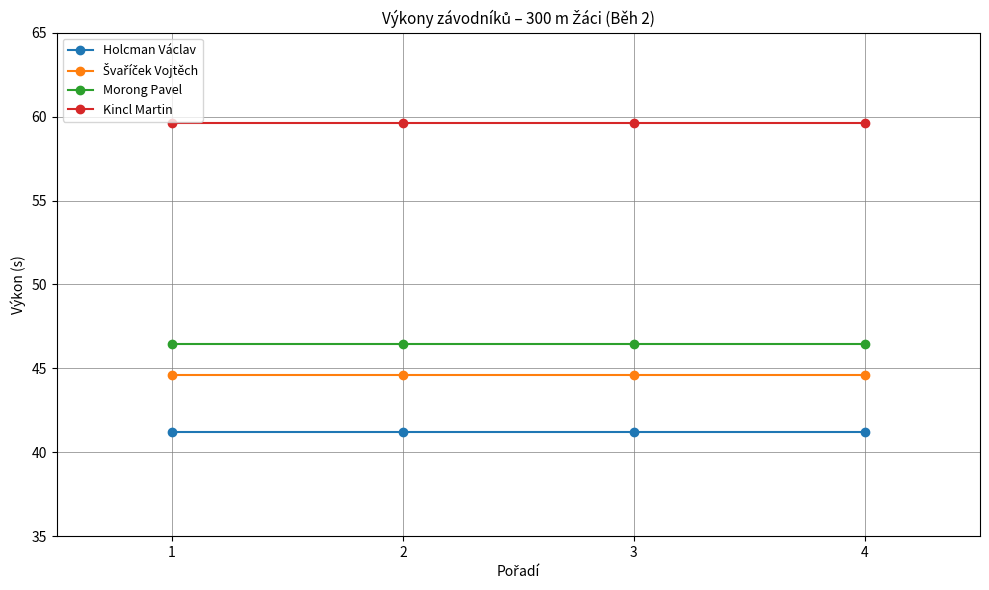

What is the value of the Morong Pavel point at the 1st from the left?

46.5